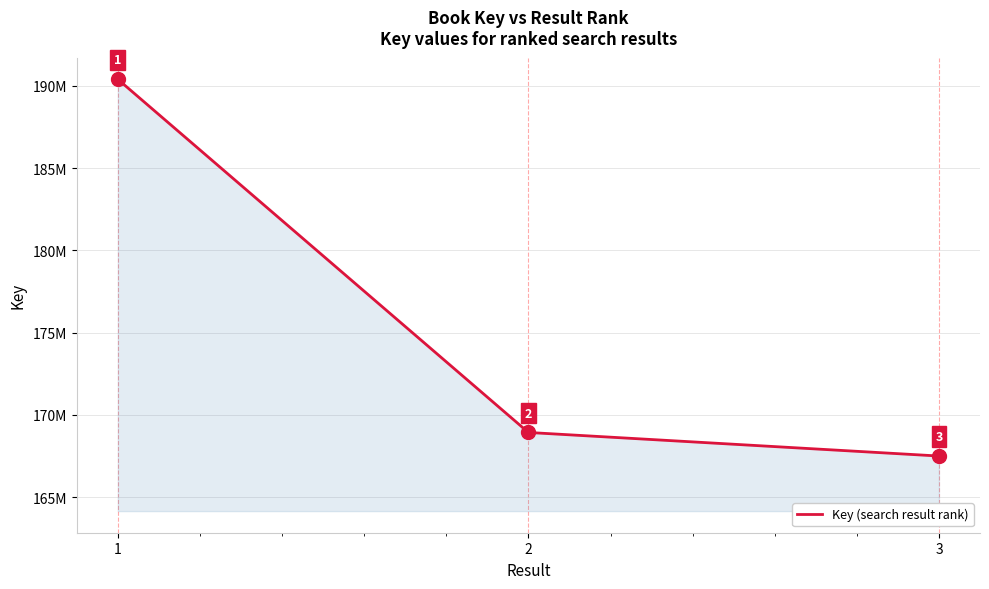

What is the minimum value shown in the chart?

167501350